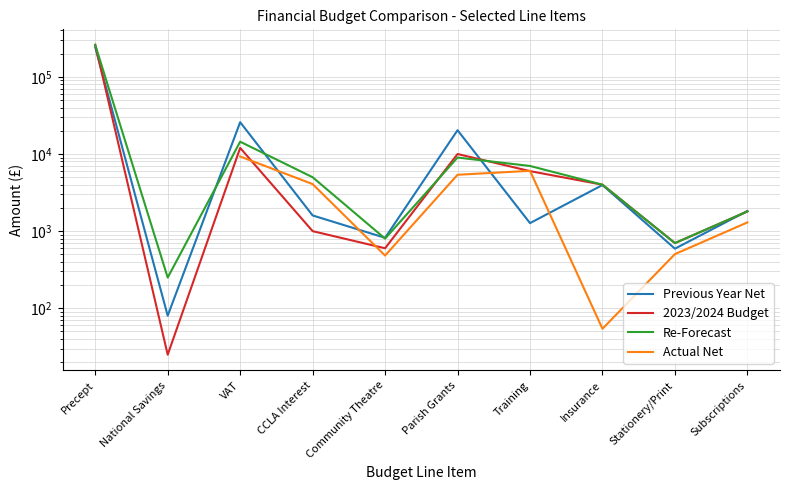

Which series has the largest range (max minus min)?

2023/2024 Budget